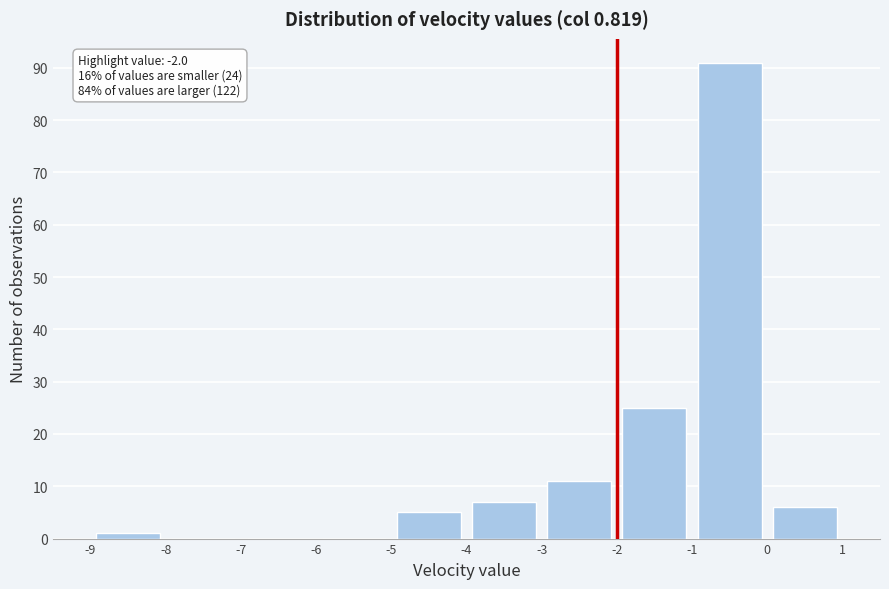

Which range on the x-axis has the tallest bar?

-1 to 0